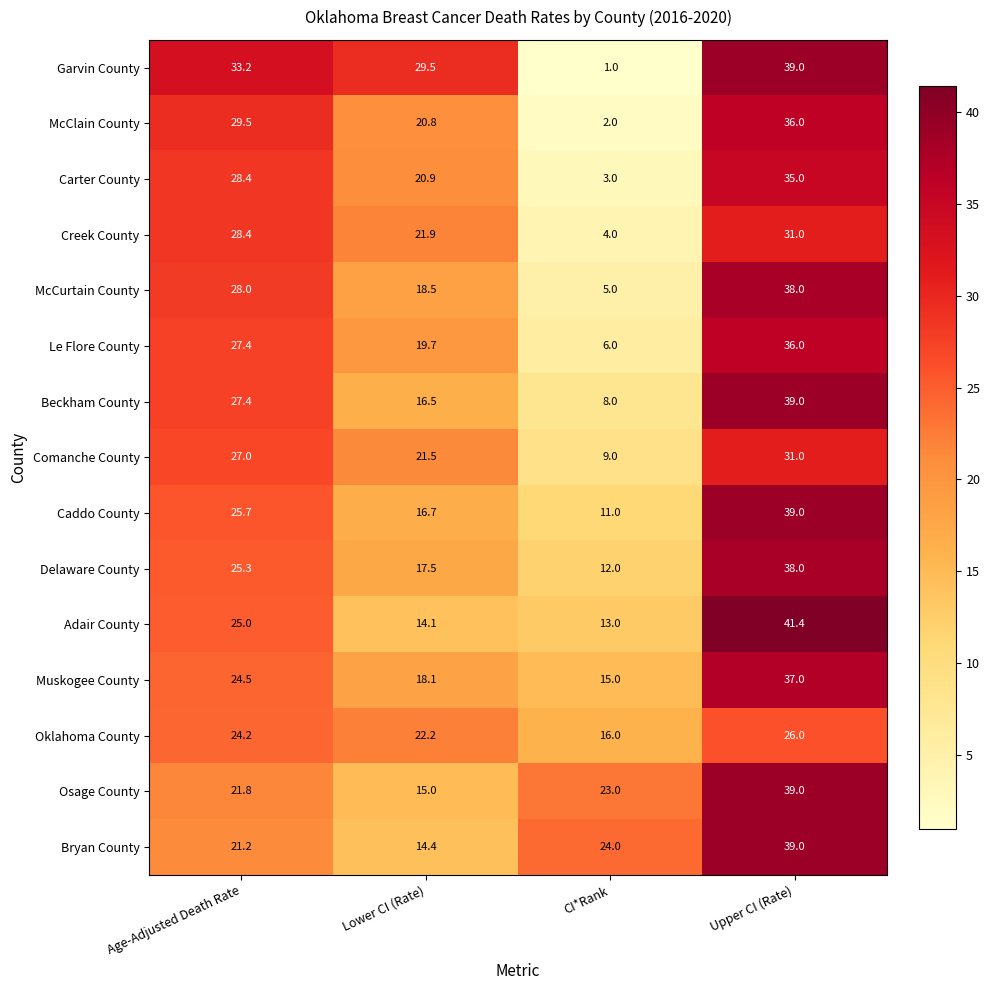

What is the total value across all series at Lower CI (Rate)?

287.3